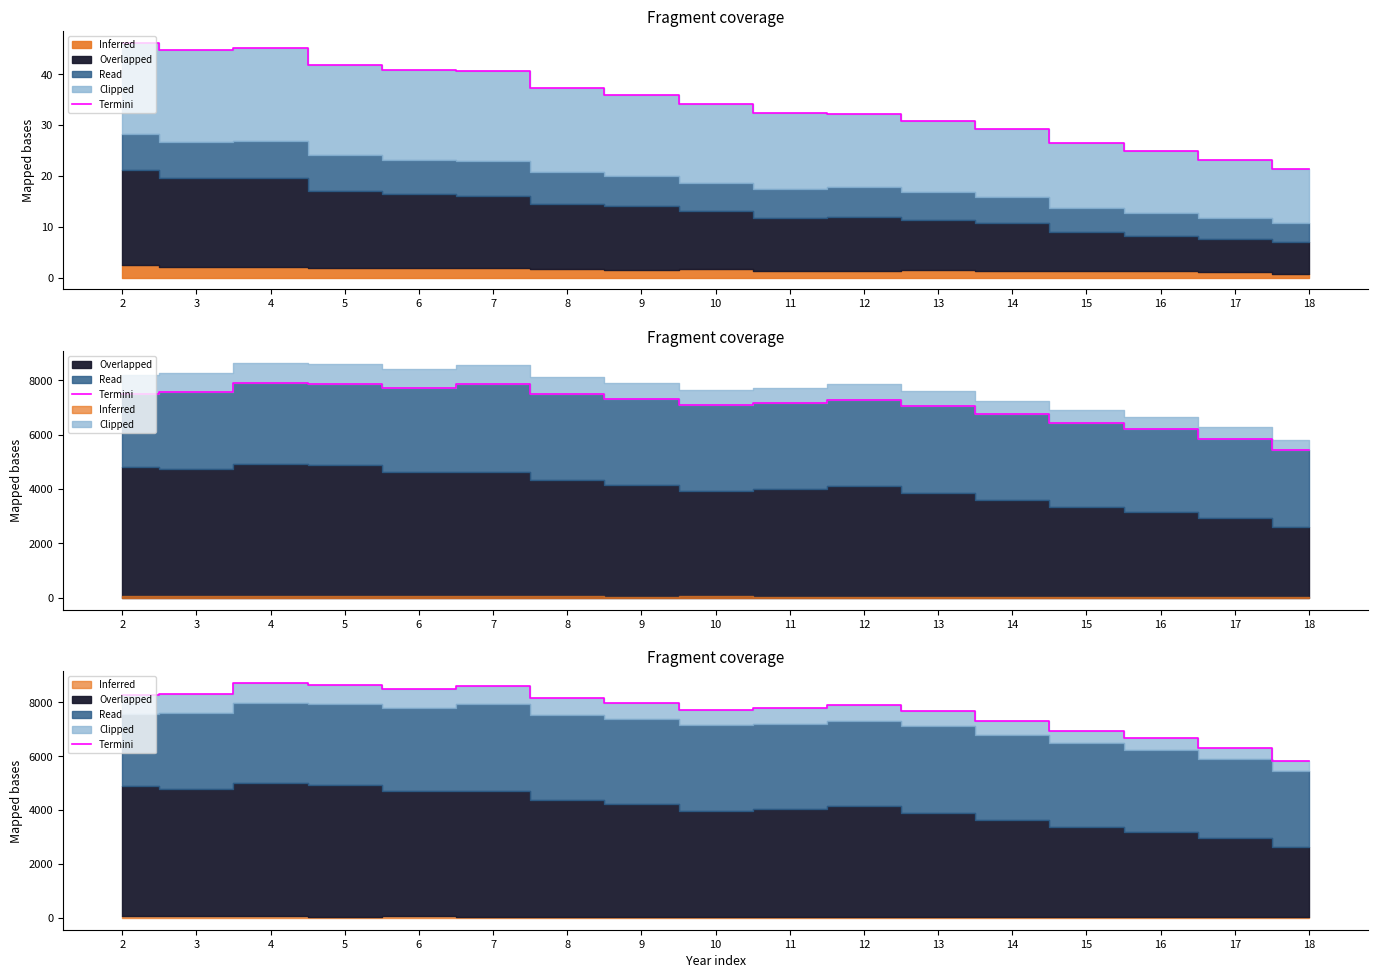

What is the average value?

7722